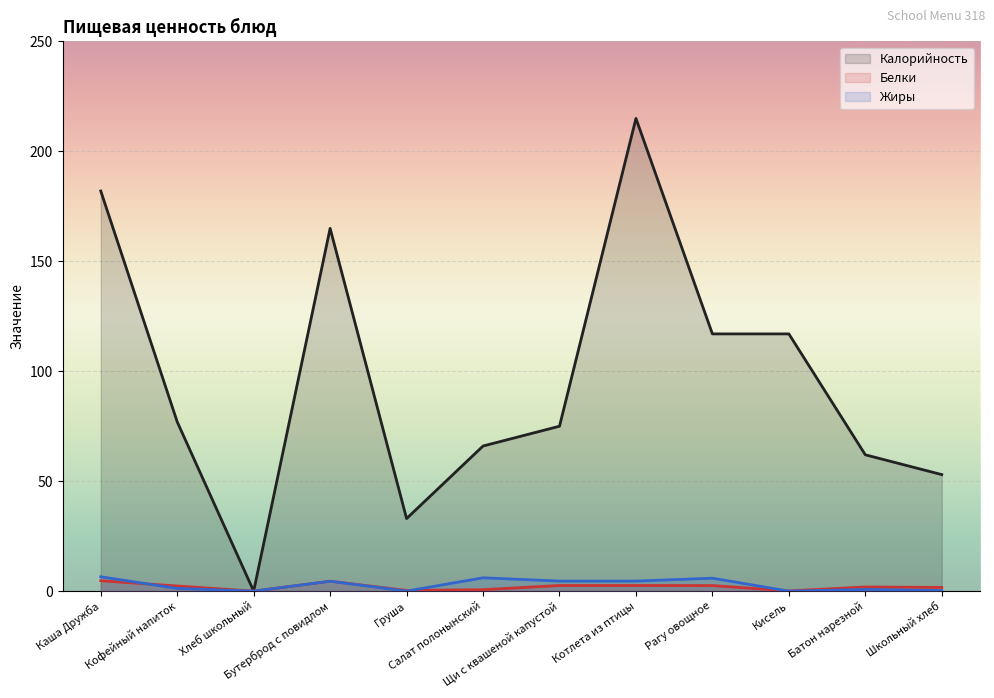

What is the difference between the maximum and minimum values in the Калорийность series?

215.0